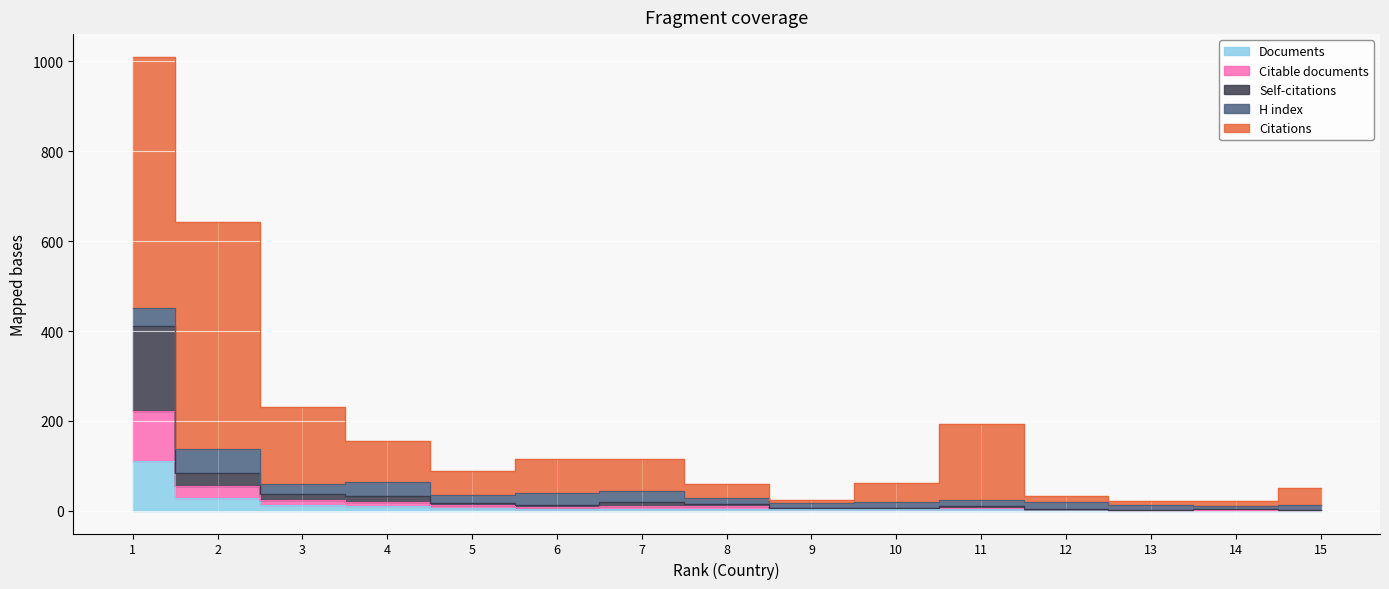

How many values in the Documents series are below 5?

7